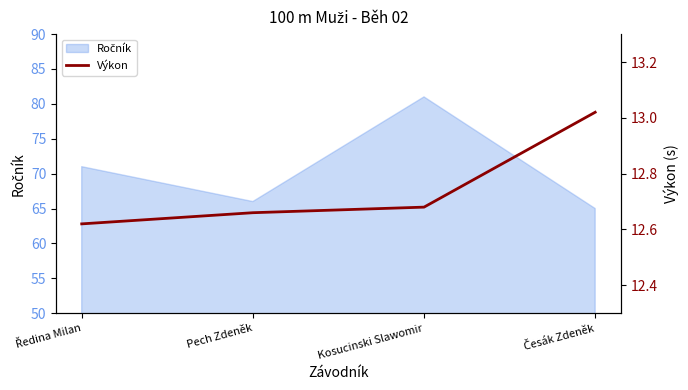

What is the label of the 3rd point from the right?

Pech Zdeněk